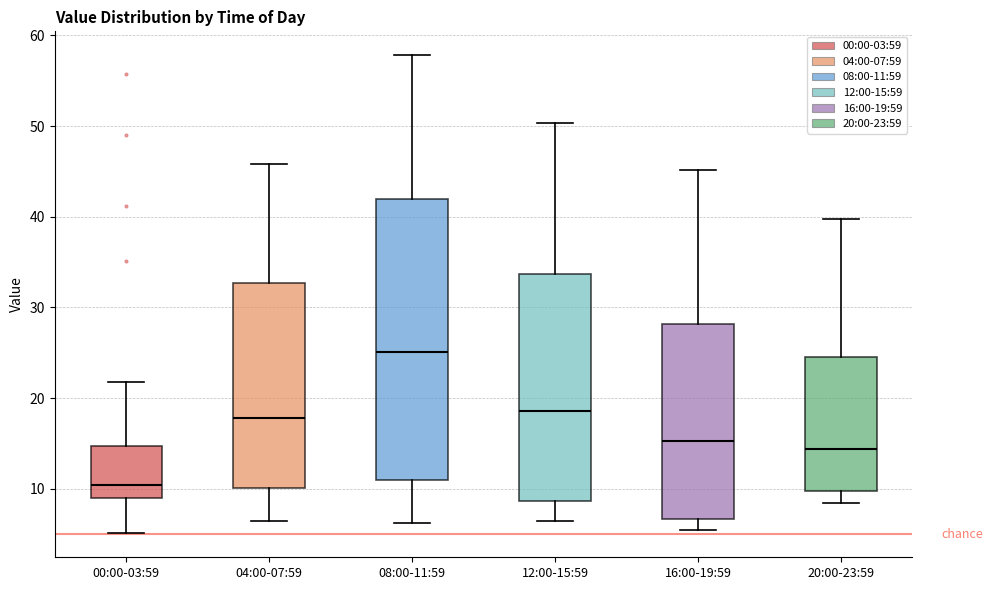

Which box has the highest median line?

08:00-11:59